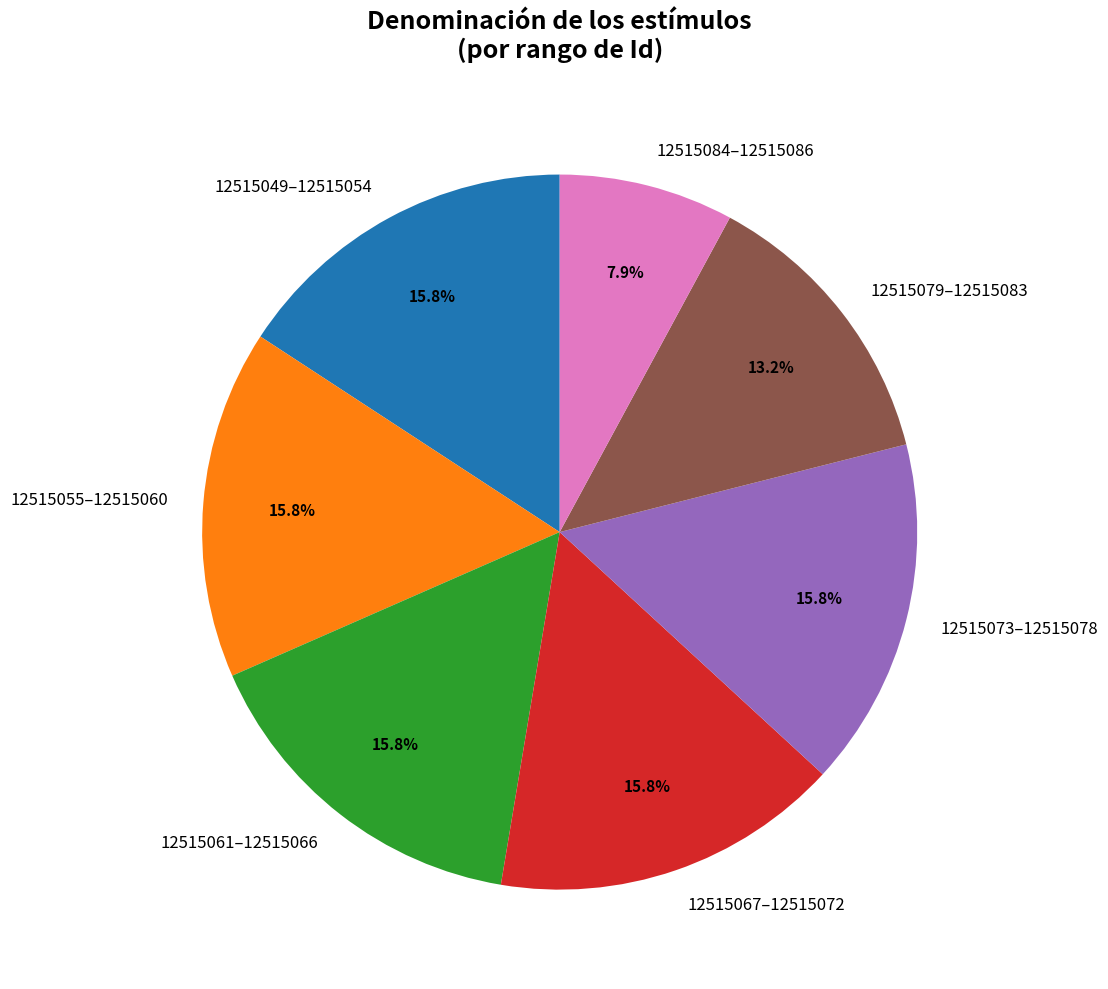

What is the ratio of the value at 12515084–12515086 to the value at 12515049–12515054?

0.5